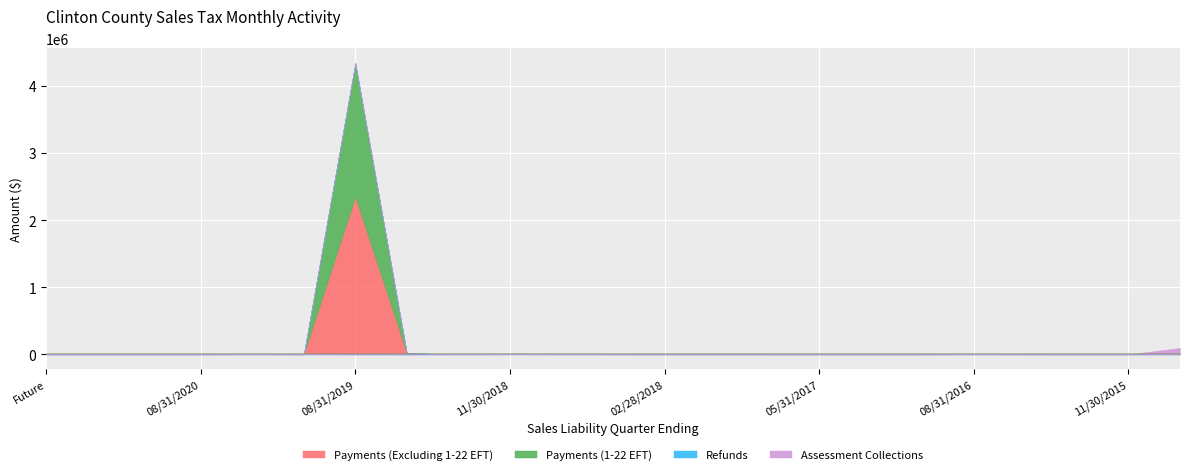

At which category does Assessment Collections reach its first local valley?

02/29/2020